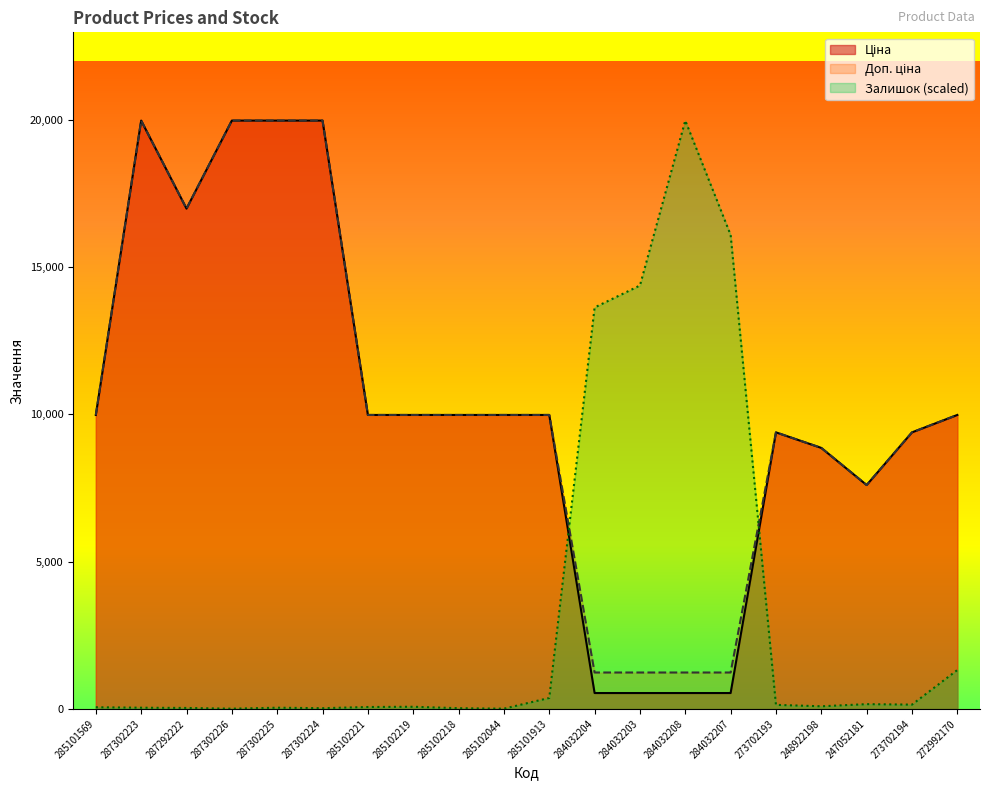

Reading left to right, extract all data points from this chart.

Ціна: 285101569=9975.0	287302223=19964.2	287292222=16976.3	287302226=19964.2	287302225=19964.2	287302224=19964.2	285102221=9975.0	285102219=9975.0	285102218=9975.0	285102044=9975.0	285101913=9975.0	284032204=539.0	284032203=539.0	284032208=539.0	284032207=539.0	273702193=9384.0	248922198=8856.7	247052181=7596.5	273702194=9384.0	272992170=9975.0
Доп. ціна: 285101569=9975.0	287302223=19964.2	287292222=16976.3	287302226=19964.2	287302225=19964.2	287302224=19964.2	285102221=9975.0	285102219=9975.0	285102218=9975.0	285102044=9975.0	285101913=9975.0	284032204=1235.4	284032203=1235.4	284032208=1235.4	284032207=1235.4	273702193=9384.0	248922198=8856.7	247052181=7596.5	273702194=9384.0	272992170=9975.0
Залишок: 285101569=56.7	287302223=40.5	287292222=32.4	287302226=8.1	287302225=40.5	287302224=24.3	285102221=64.8	285102219=72.9	285102218=24.3	285102044=8.1	285101913=372.6	284032204=13622.6	284032203=14367.7	284032208=19964.2	284032207=16084.7	273702193=137.7	248922198=89.1	247052181=162.0	273702194=145.8	272992170=1320.1